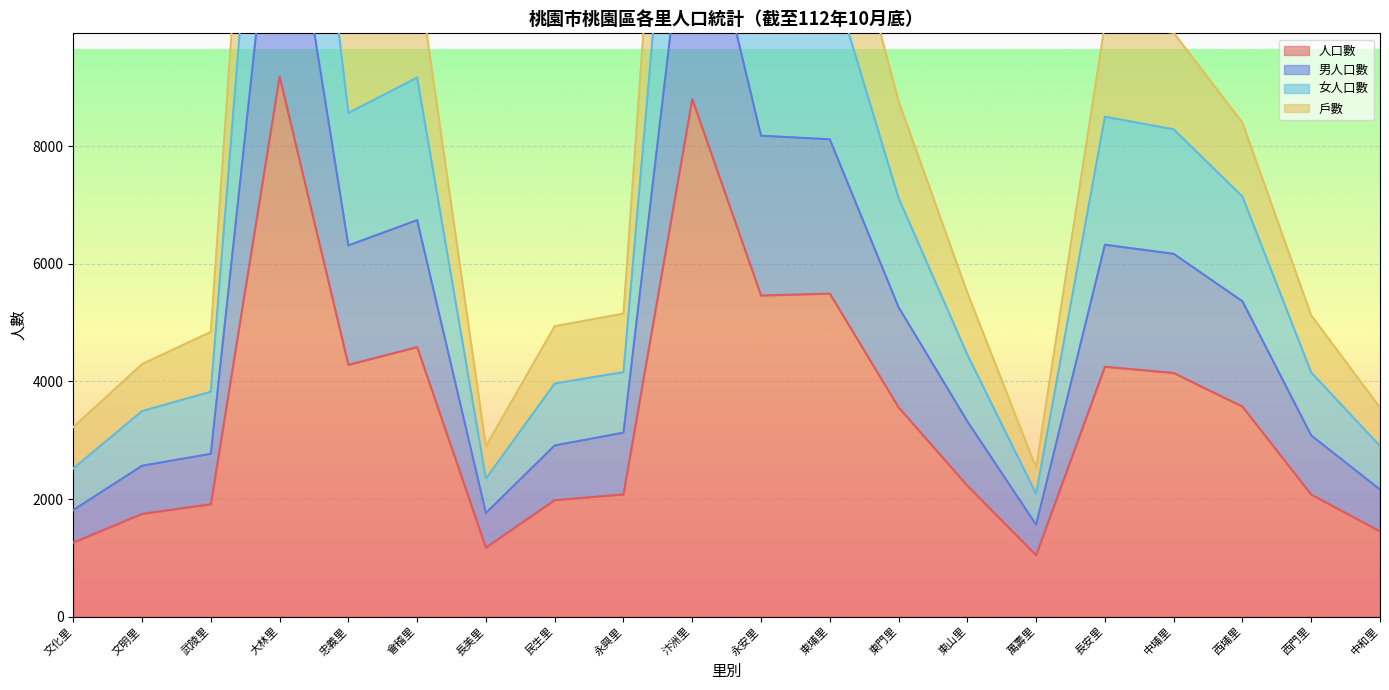

True or false: 女人口數 and 戶數 intersect in this chart.

False